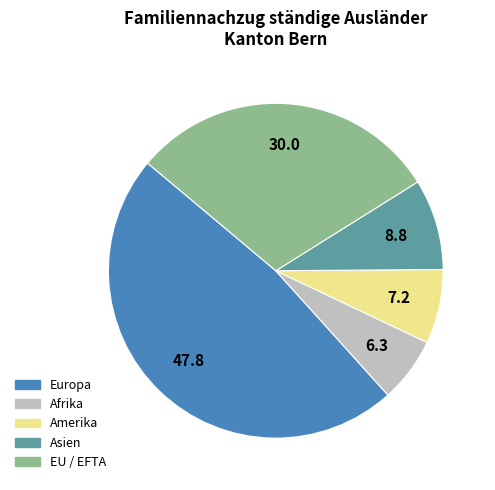

Is it true that Europa is 61% of the pie?

False